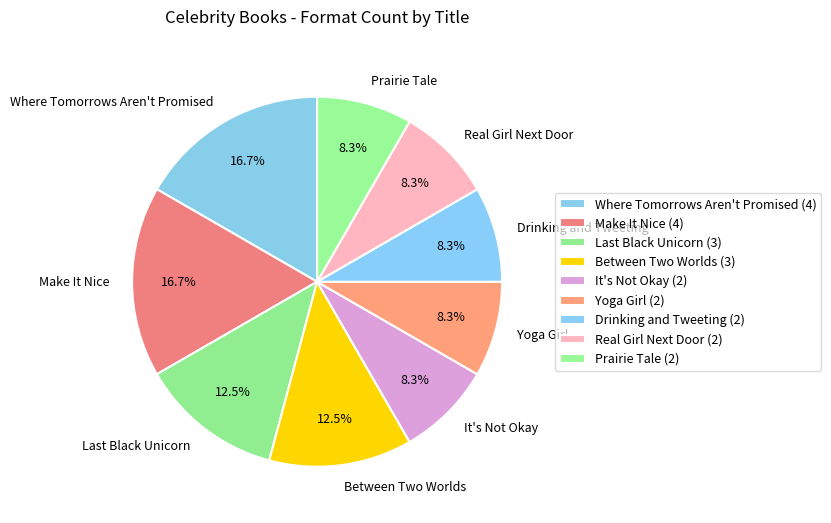

How many segments does this pie chart have?

9